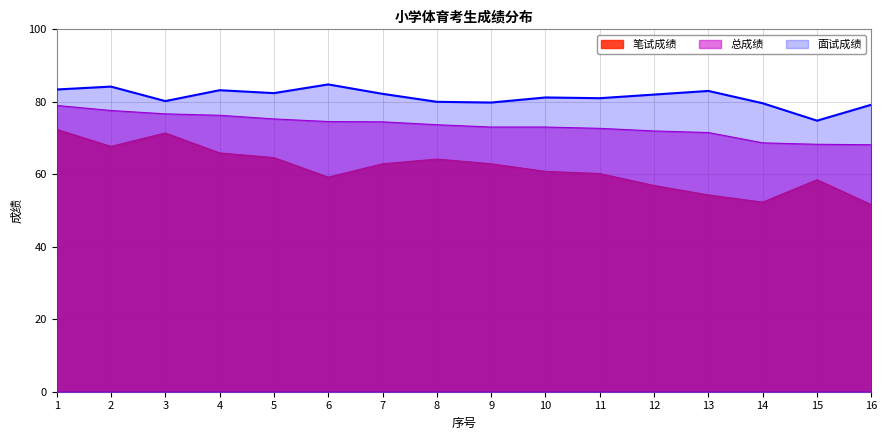

True or false: 面试成绩 has a value of 126.2 at 12.

False